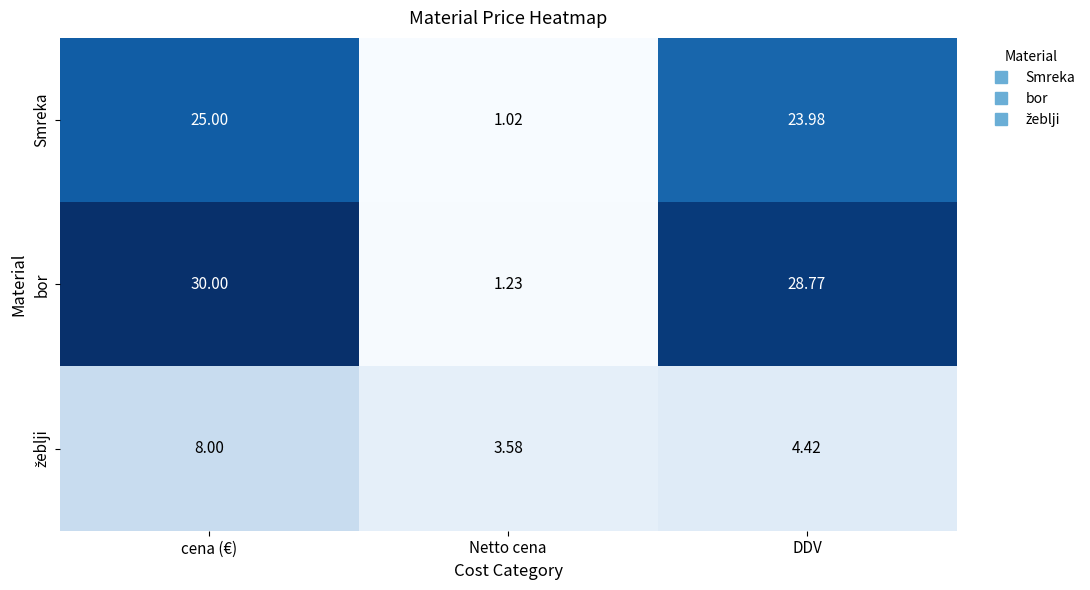

At how many categories does at least one series exceed 3?

3